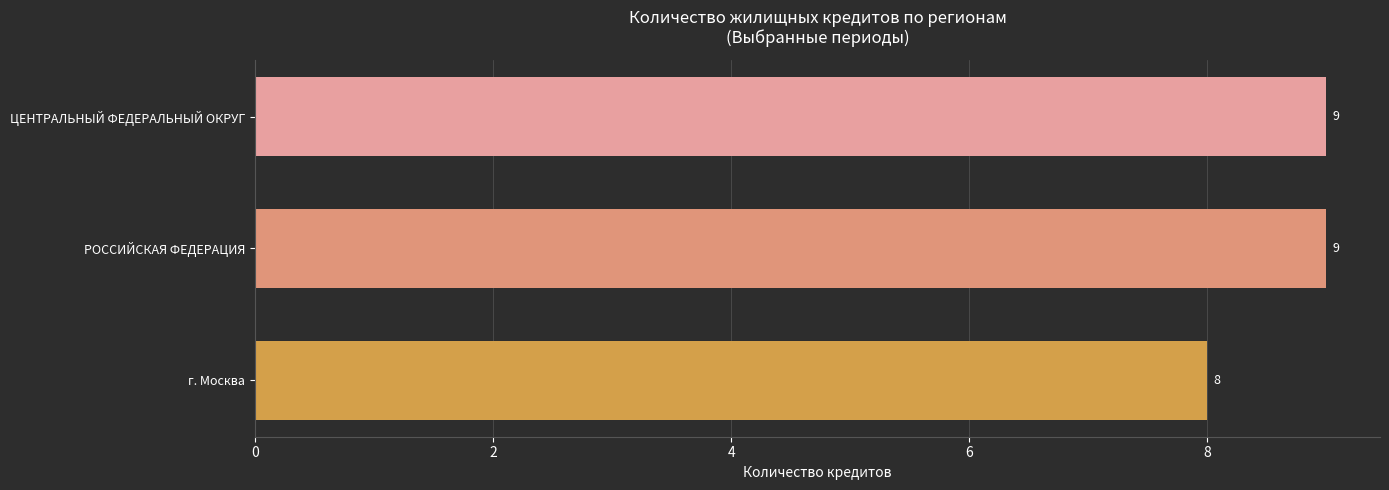

Read the value at г. Москва.

8